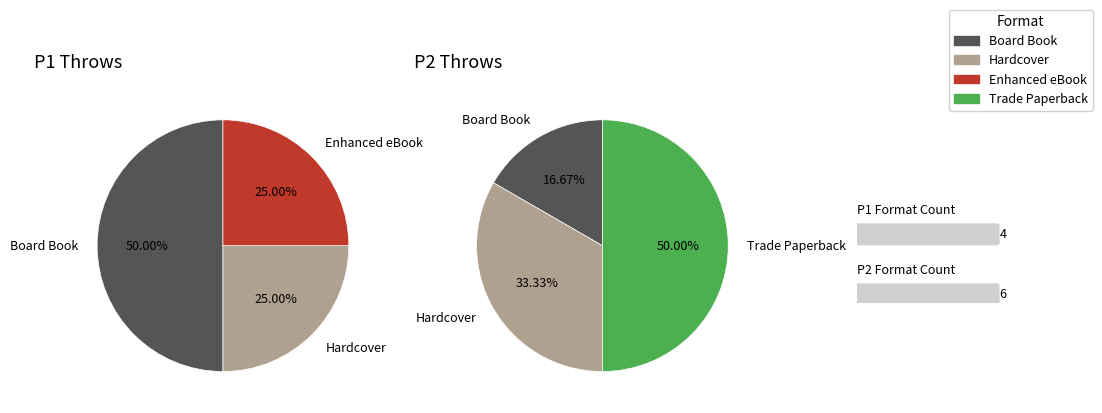

Combined, do Hardcover and Board Book account for over 50%?

Yes